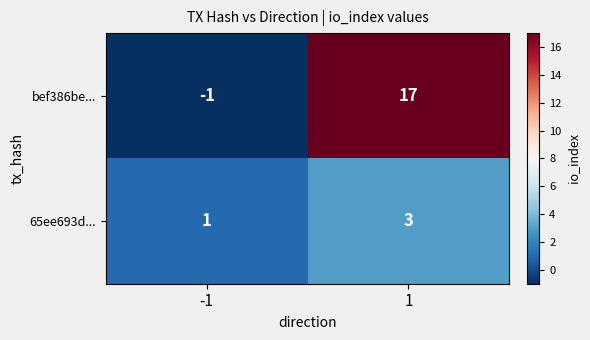

True or false: 65ee693d... has a value of 1 at -1.

True